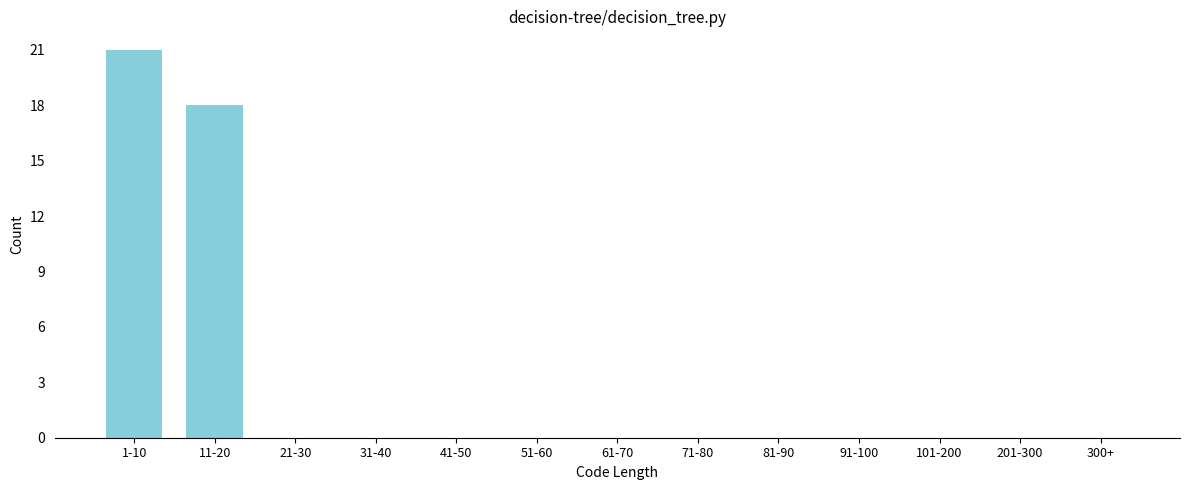

Reading right to left, list all the values displayed in this chart.

300+=0	201-300=0	101-200=0	91-100=0	81-90=0	71-80=0	61-70=0	51-60=0	41-50=0	31-40=0	21-30=0	11-20=18	1-10=21